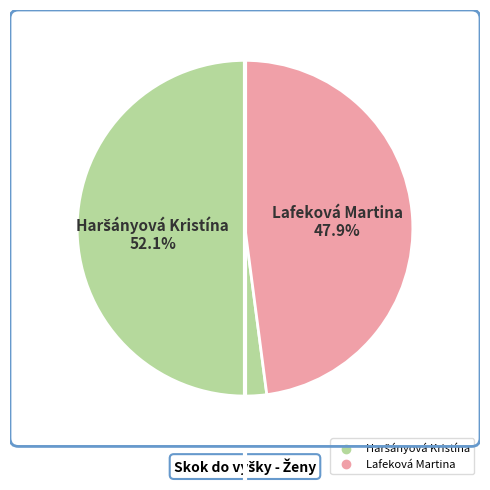

How much of the chart is everything except Lafeková Martina?

52.1%